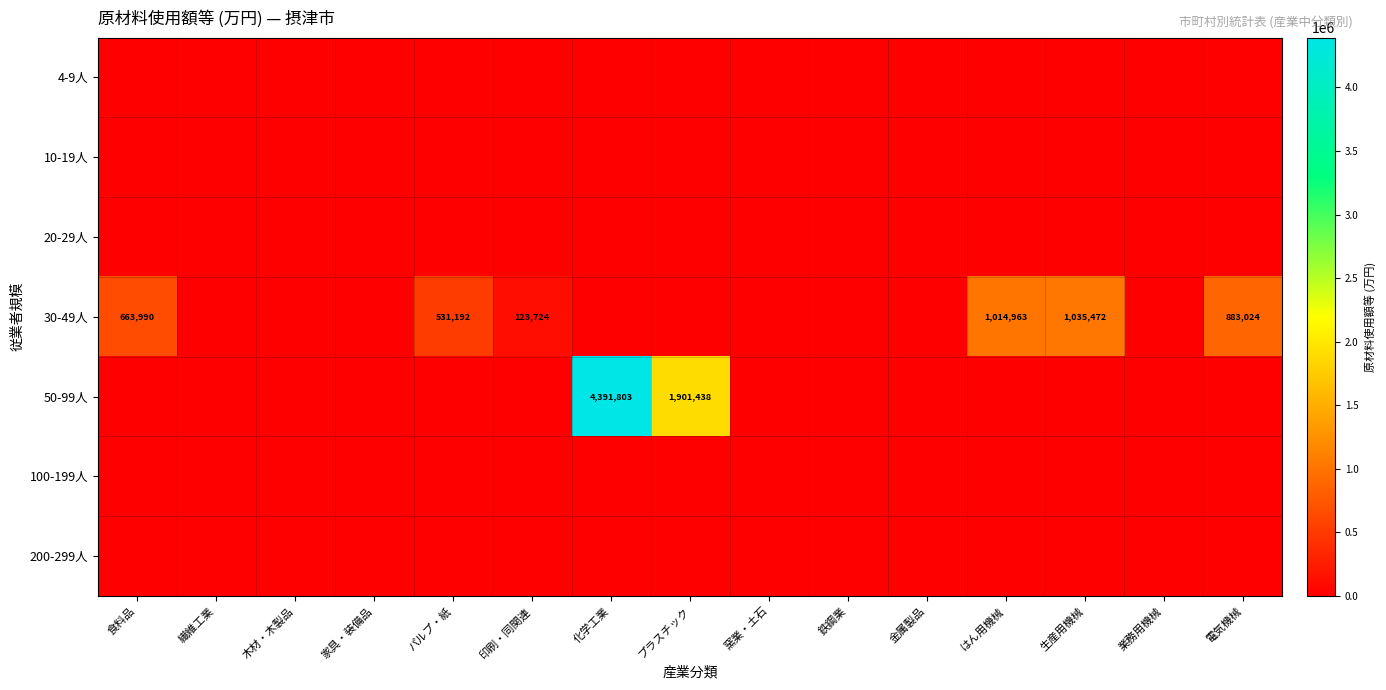

Is it true that 30-49人 equals 936986 at パルプ・紙?

False